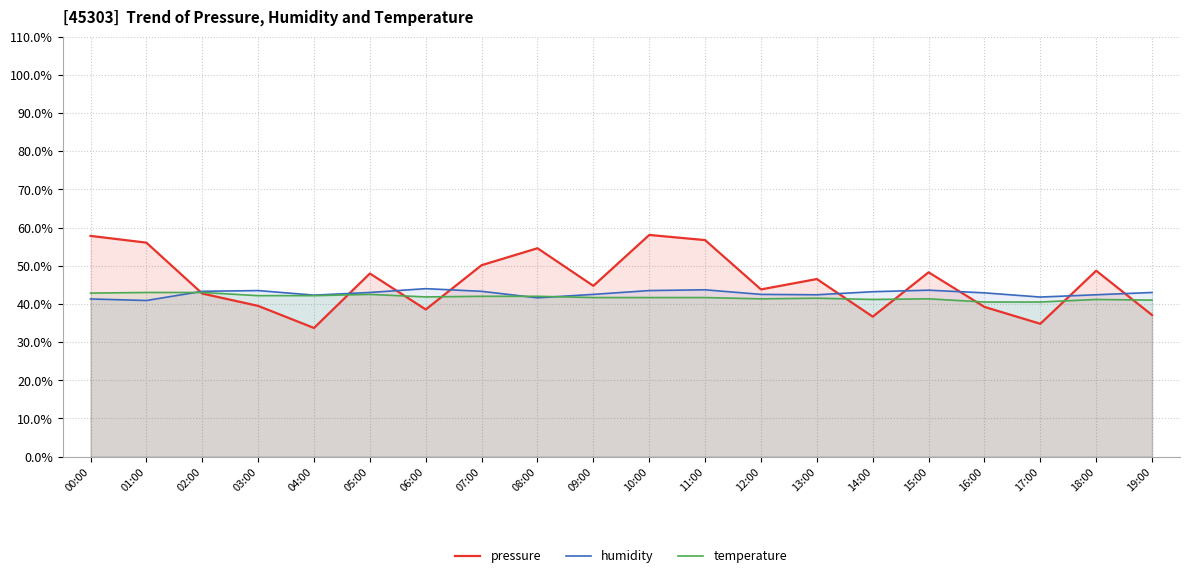

What is the difference between the humidity values at 16:00 and 17:00?

1.1